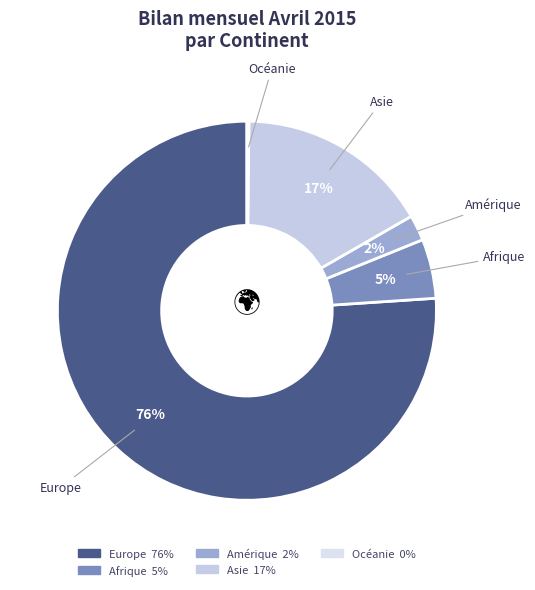

Does Europe account for over 50% of the chart?

Yes